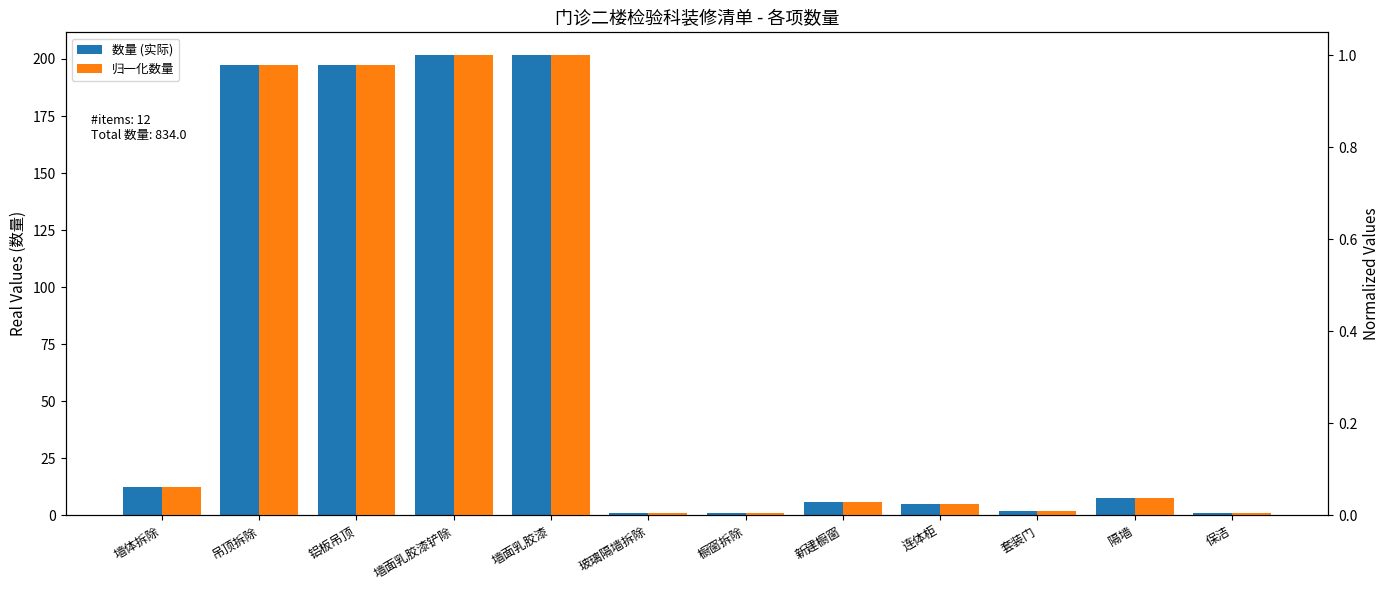

Which label corresponds to the largest value in the chart?

墙面乳胶漆铲除